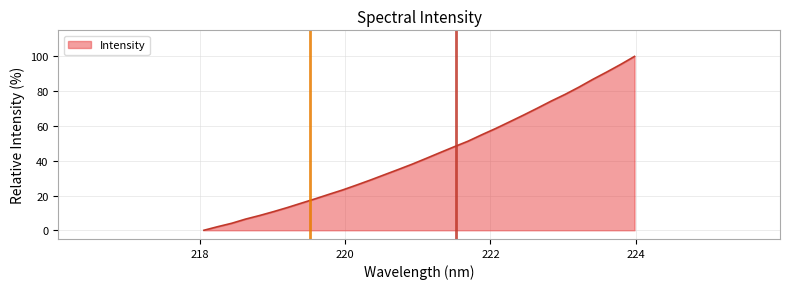

Reading left to right, what are all the values shown in this chart?

0.0	2.1	4.0	6.4	8.5	10.7	13.1	15.6	18.1	20.7	23.2	26.1	29.0	32.0	35.0	38.1	41.4	44.7	48.0	51.2	55.0	58.6	62.4	66.2	70.2	74.3	78.2	82.4	86.8	91.0	95.4	100.0